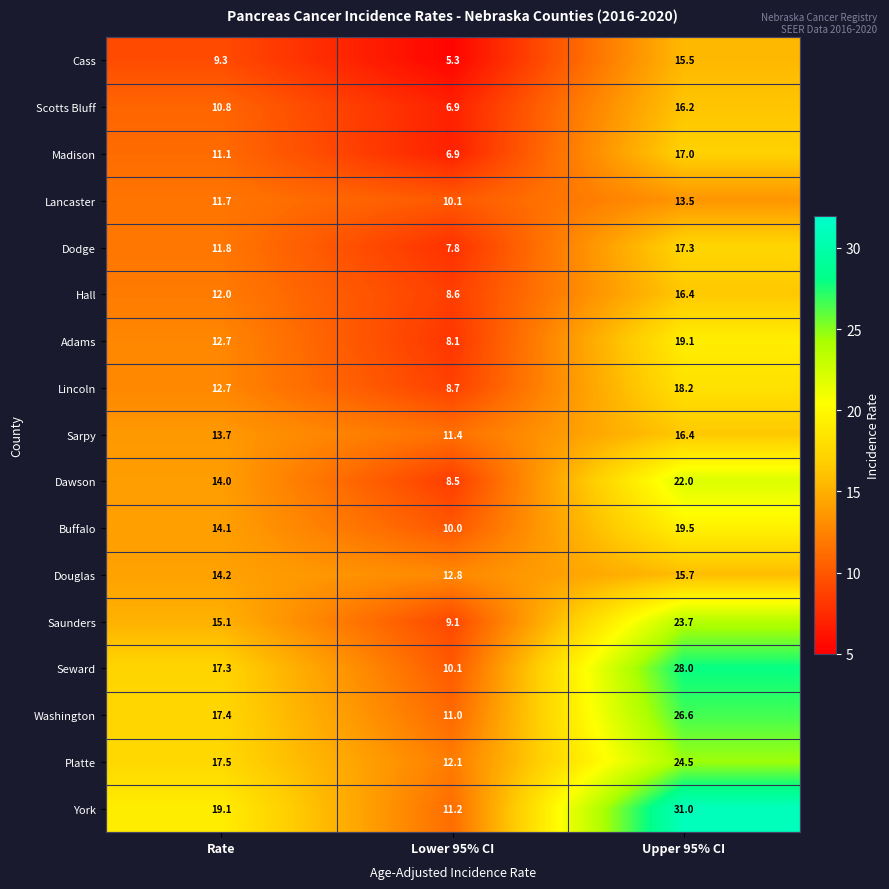

The value of Adams at Rate is 12.7. True or false?

True